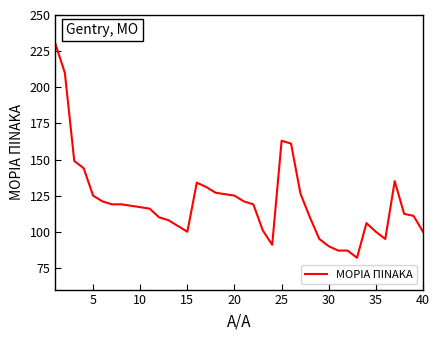

What is the difference between the maximum and minimum values?

148.0